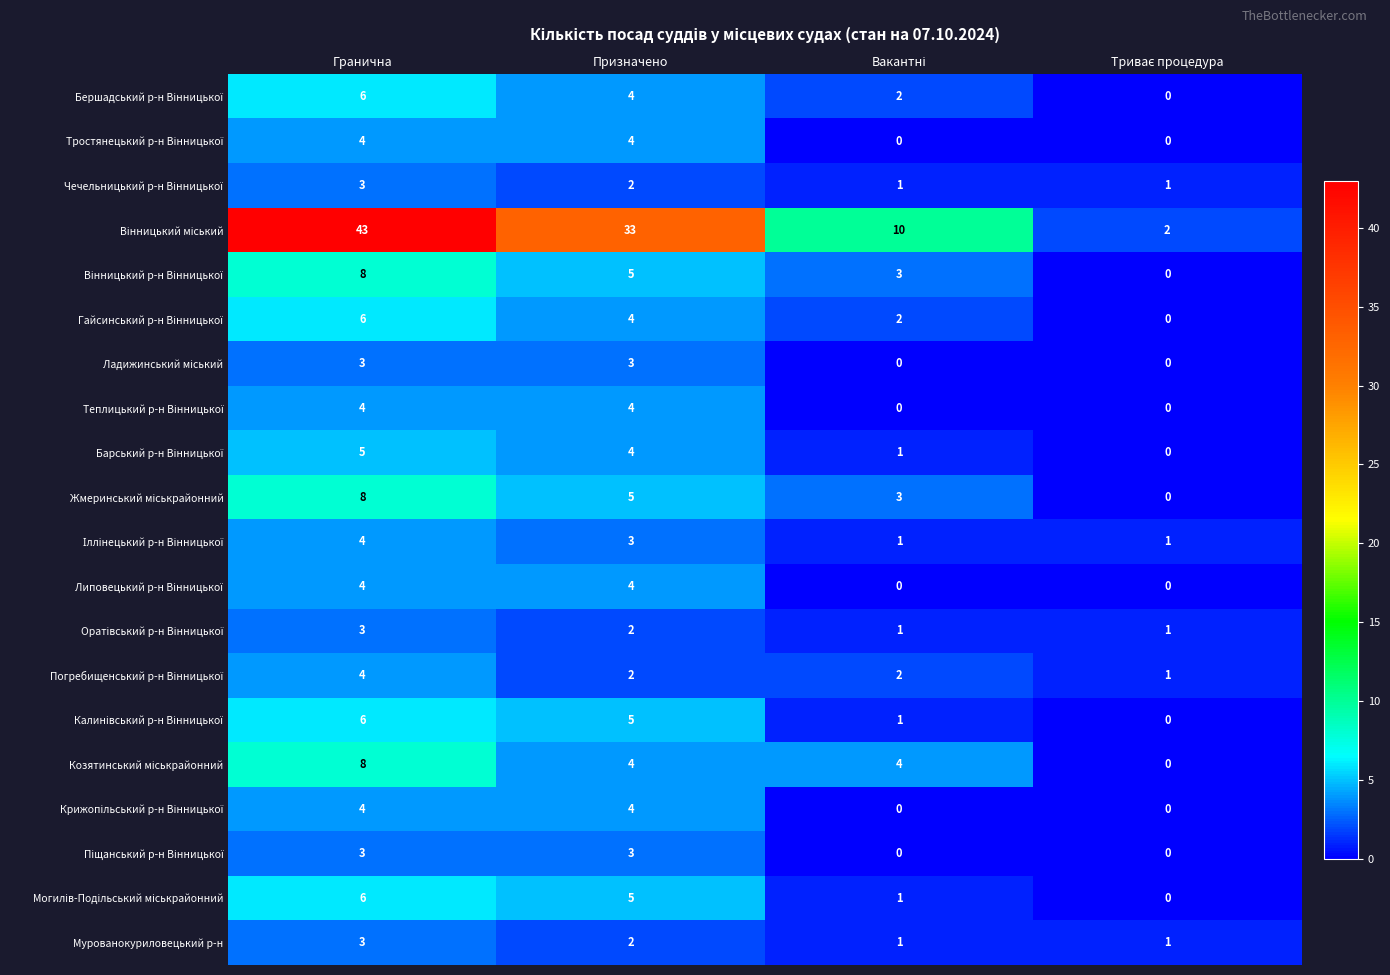

What is the spread (max minus min) of values at Гранична?

40